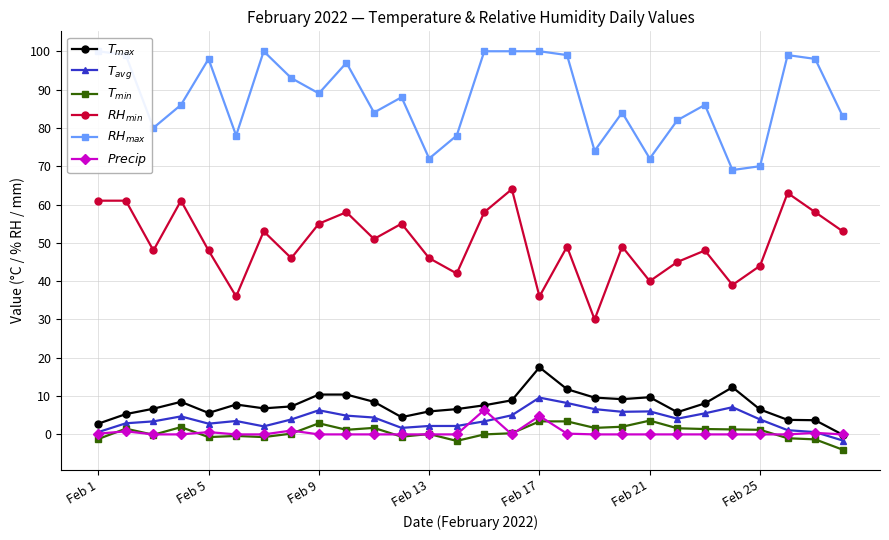

Rank the series at 15 from highest to lowest value.

$RH_{max}$, $RH_{min}$, $T_{max}$, $T_{avg}$, $T_{min}$, $Precip$